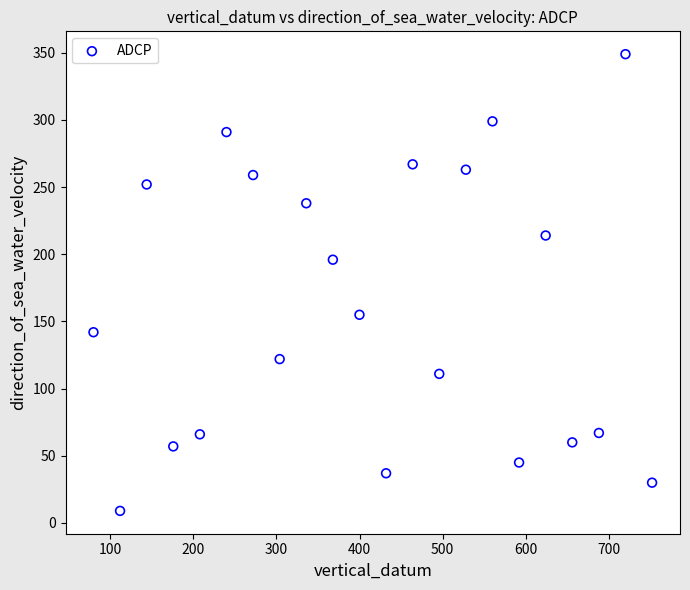

What Y value in the scatter plot is closest to 179?

196